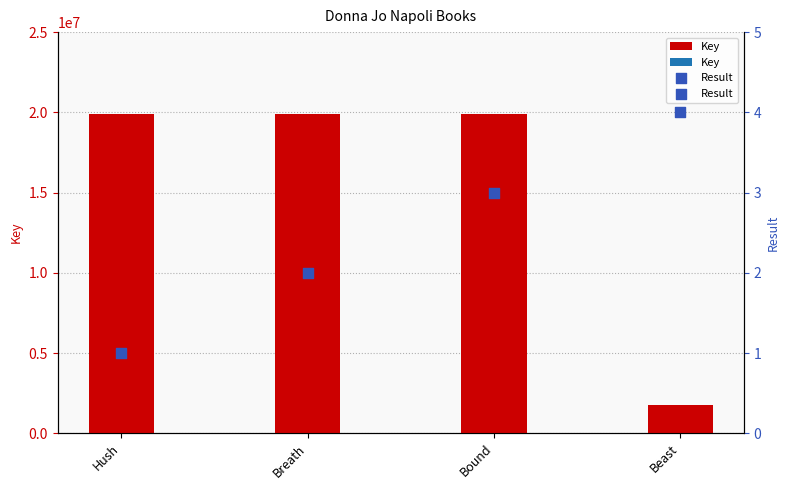

Which series reaches the maximum Y coordinate?

Key